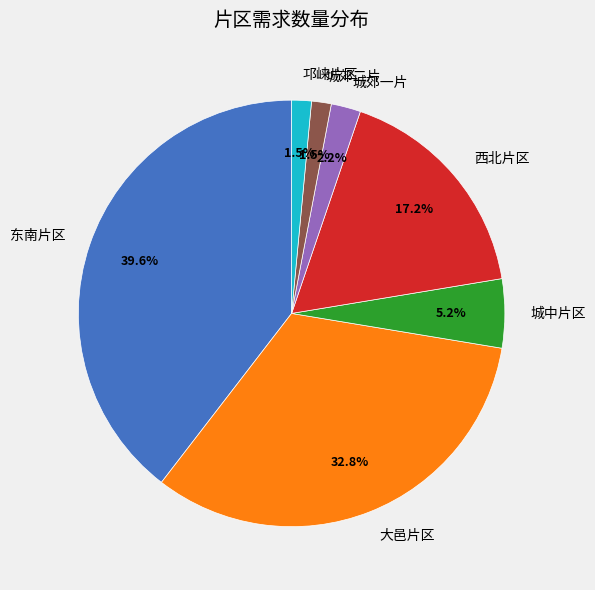

How much of the chart is everything except 西北片区?

82.8%